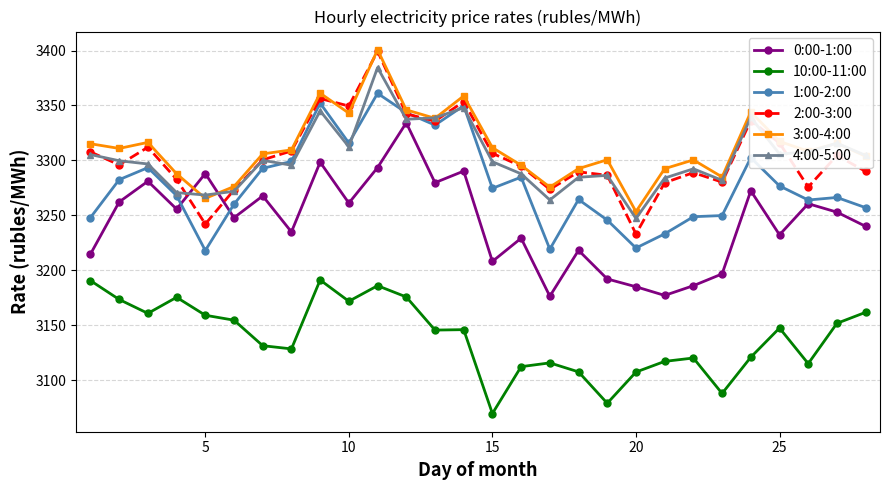

True or false: 4:00-5:00 has more than 0 interior local peaks.

True